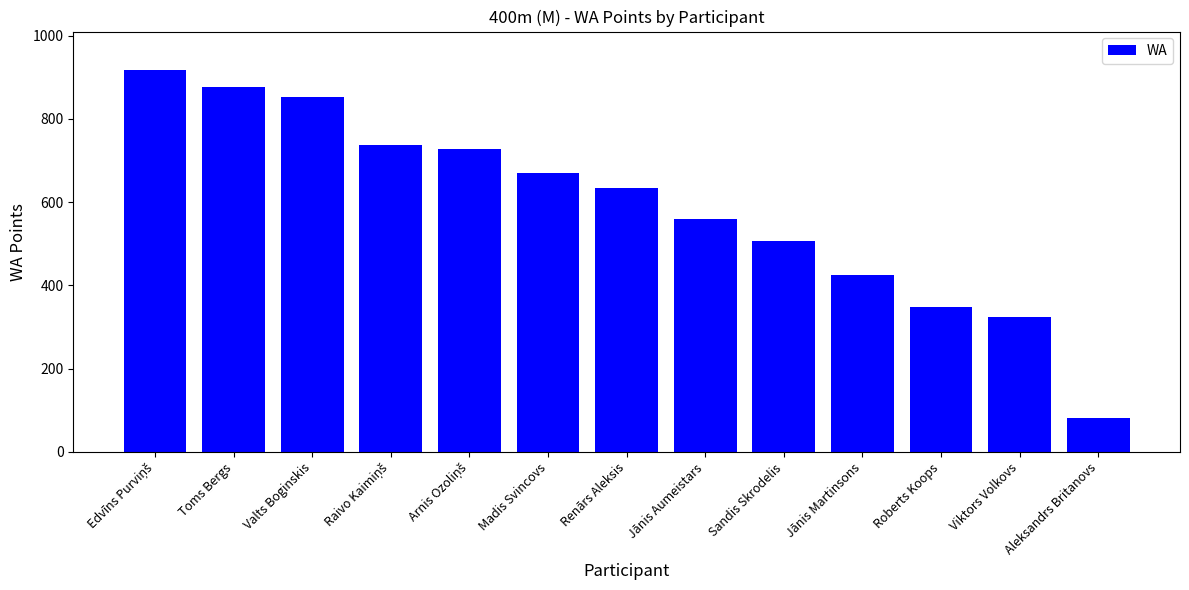

Read the value at Renārs Aleksis, to the nearest 50.

650